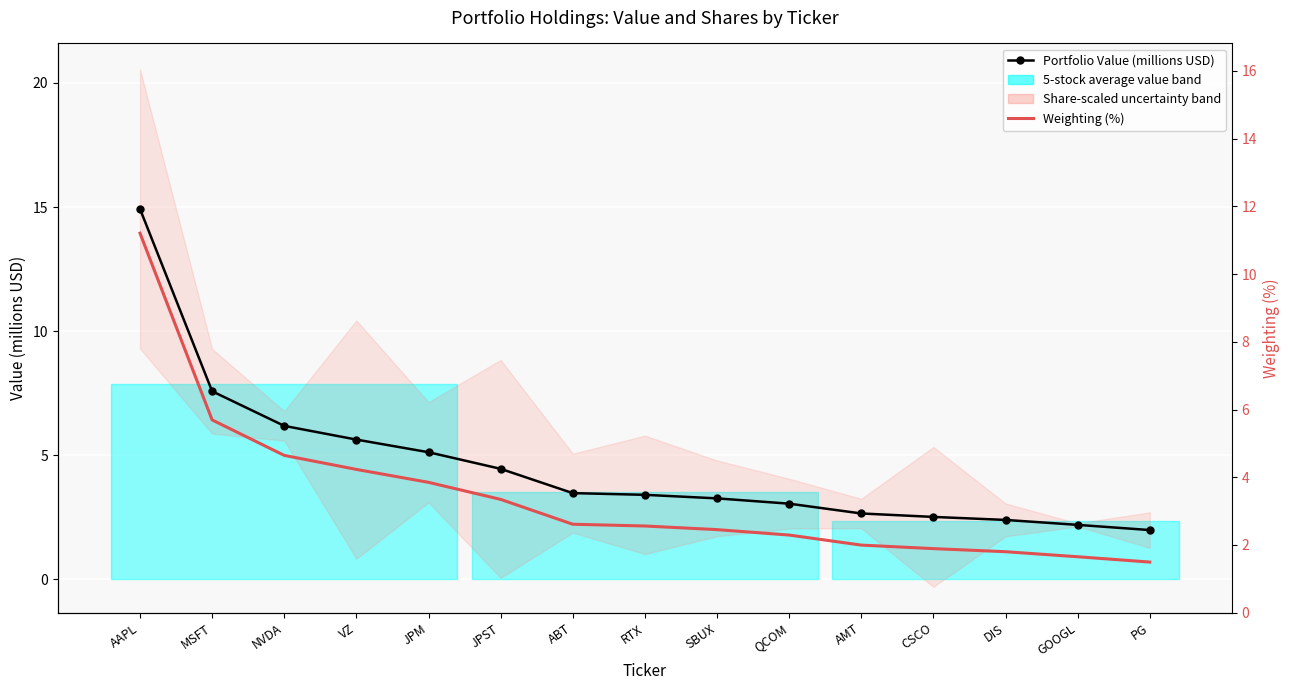

What is the difference between the highest and lowest values at MSFT?

1.9